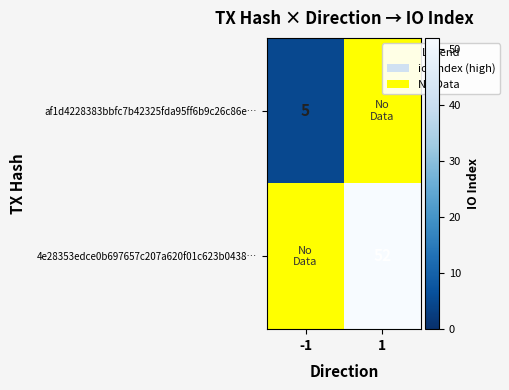

True or false: 4e28353edce0b697657c207a620f01c623b0438… has a value of 73 at 1.

False